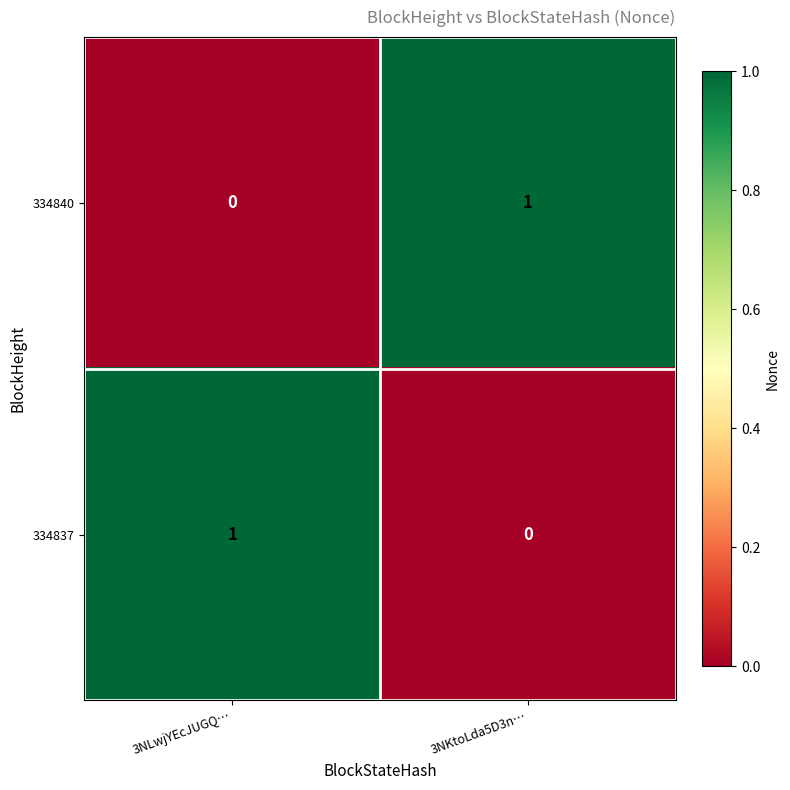

Reading left to right, what are all the values shown in this chart?

334840: 3NLwjYEcJUGQ…=0	3NKtoLda5D3n…=1
334837: 3NLwjYEcJUGQ…=1	3NKtoLda5D3n…=0